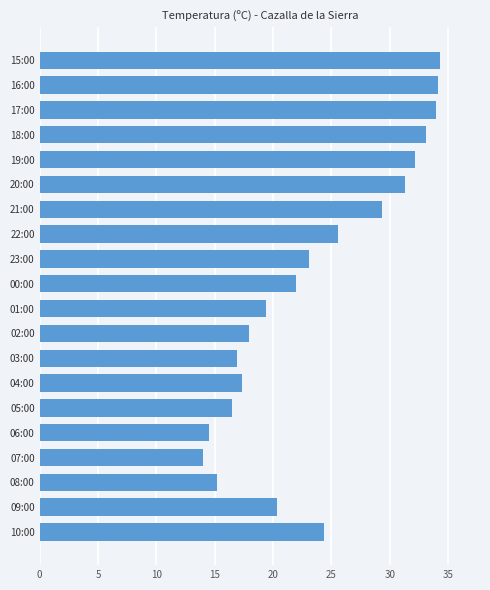

What is the sum of all values?

475.4